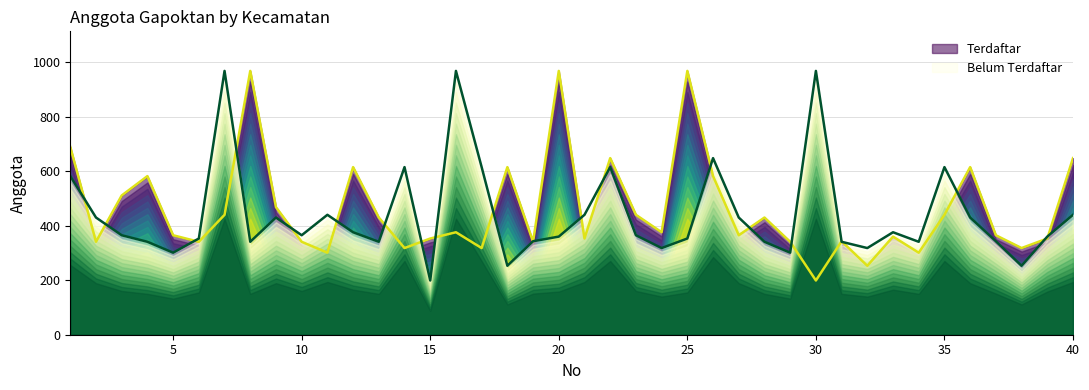

How many lines are shown in the chart?

2